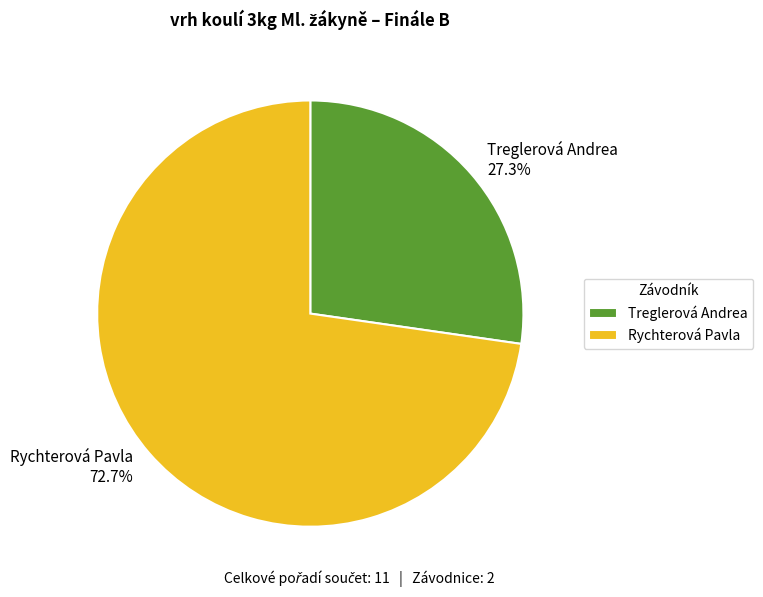

What is the smallest slice in the pie chart?

Treglerová Andrea